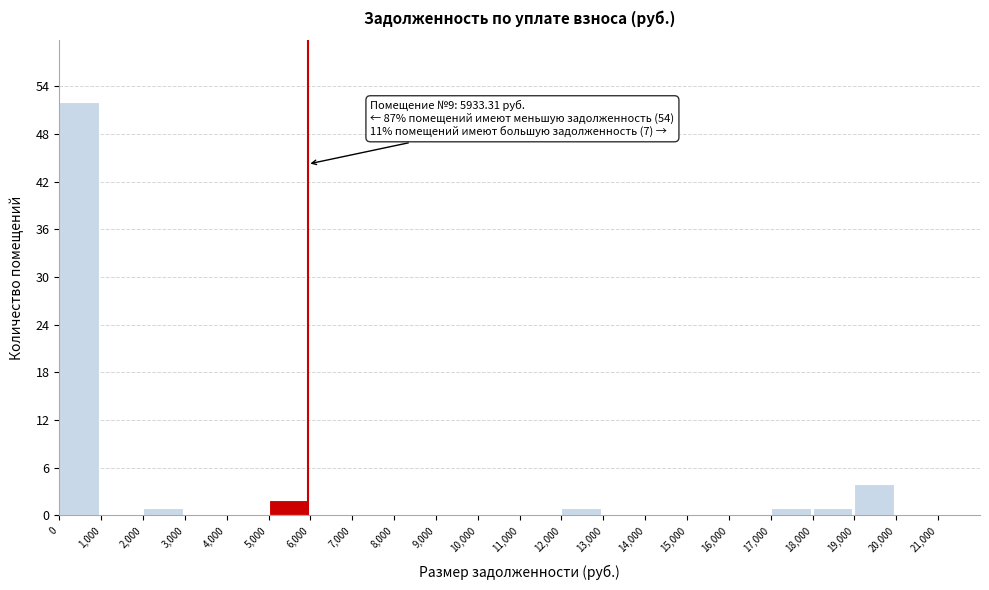

Which range on the x-axis has the tallest bar?

0 to 1000